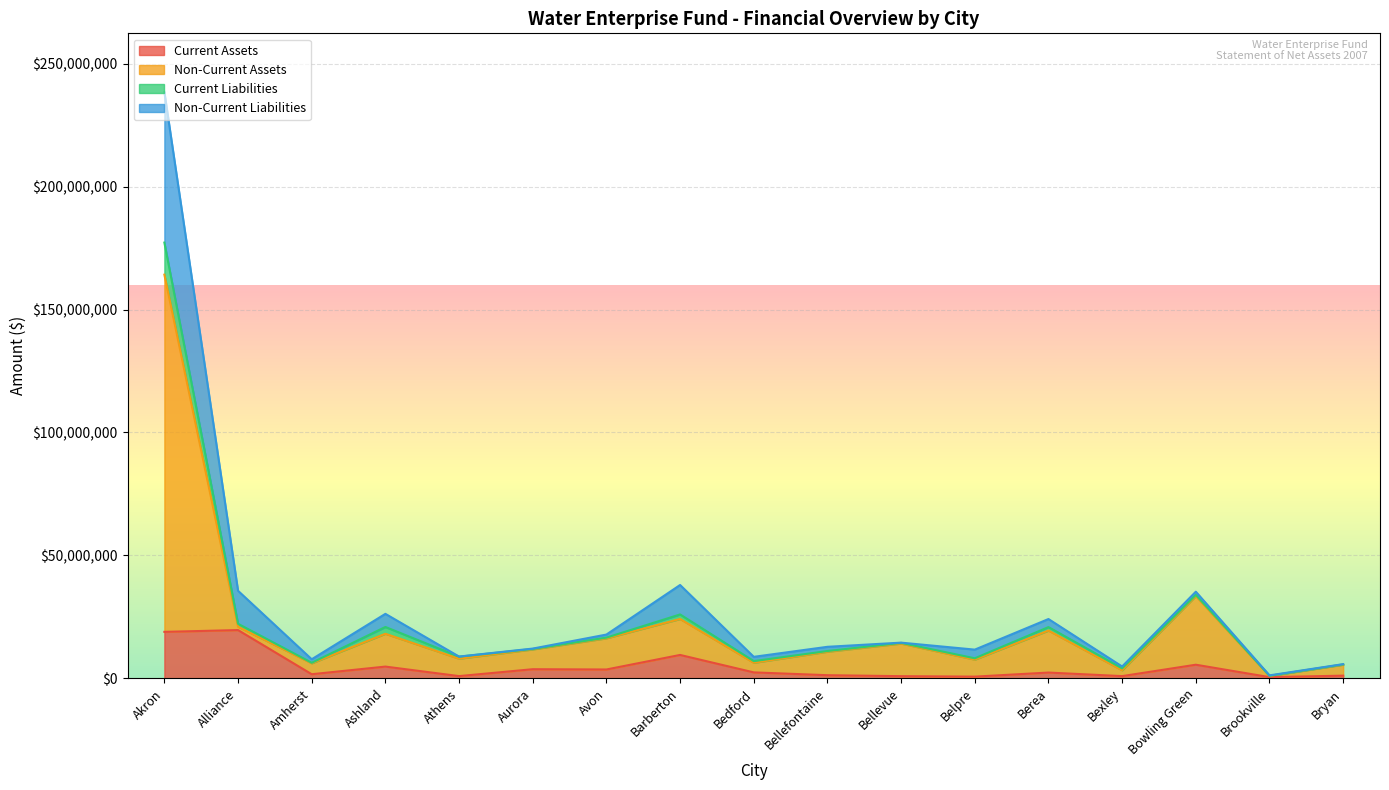

How many data points does each series have?

17